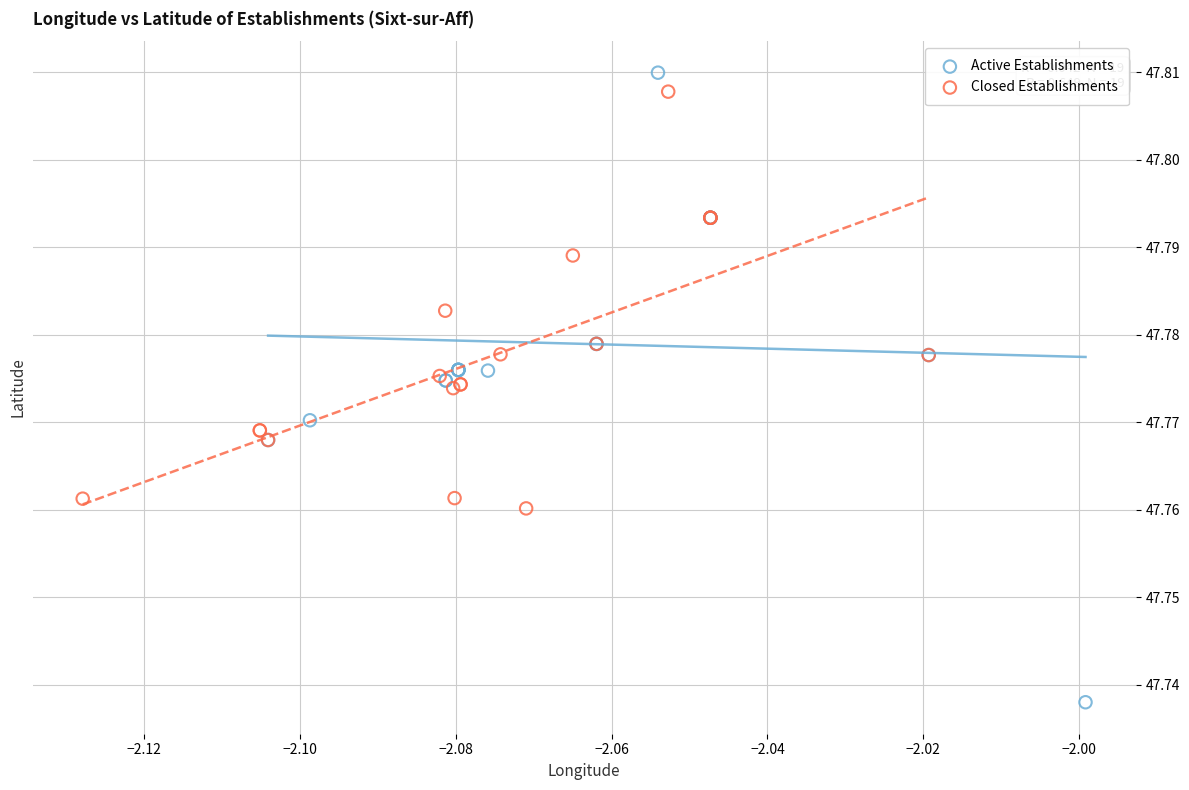

Which series contains the highest Y value?

Active Establishments